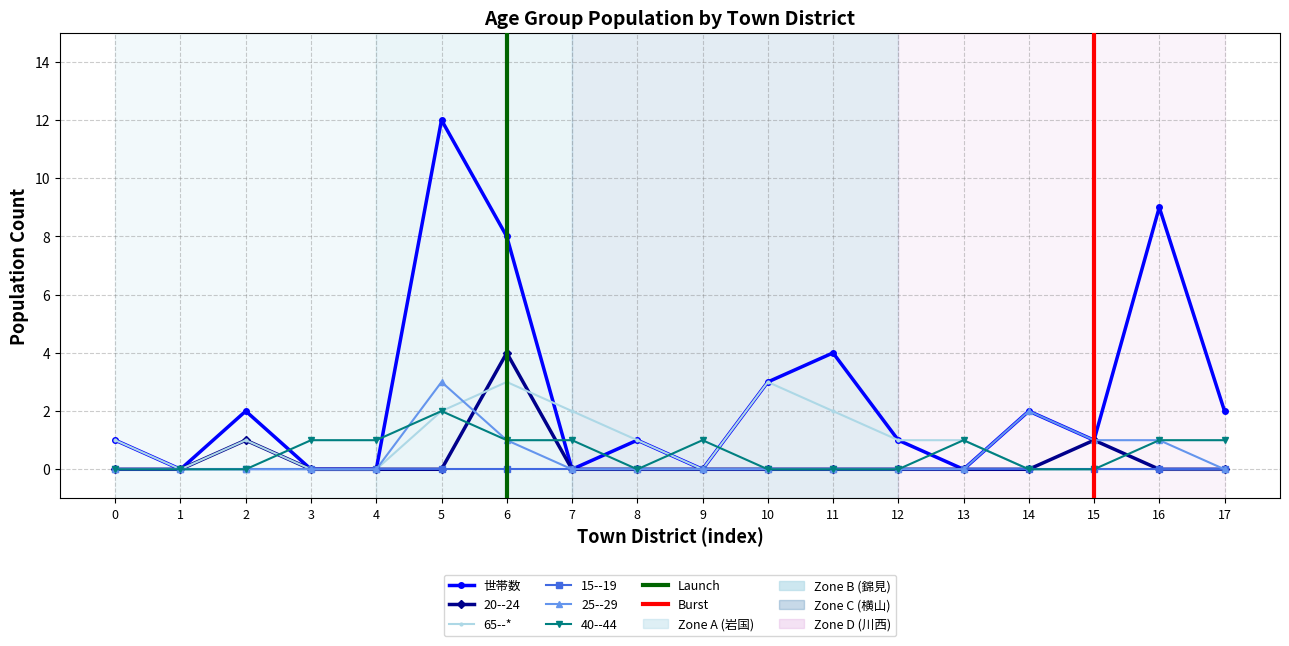

Which series changed the most between 5 and 13?

世帯数